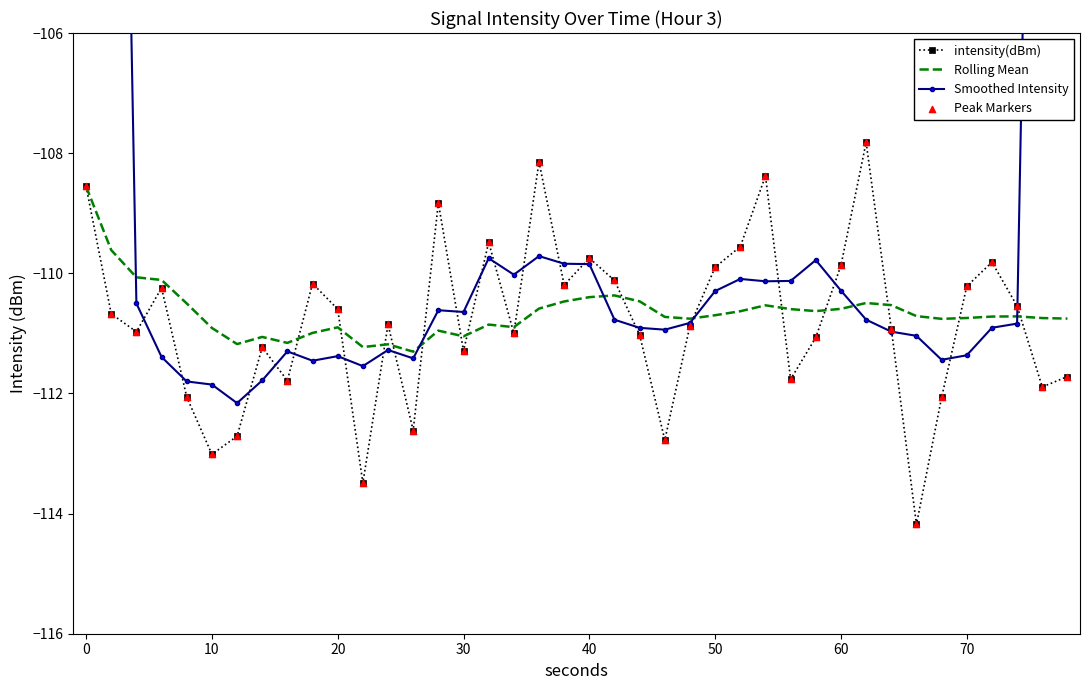

At how many categories does at least one series exceed -71?

2